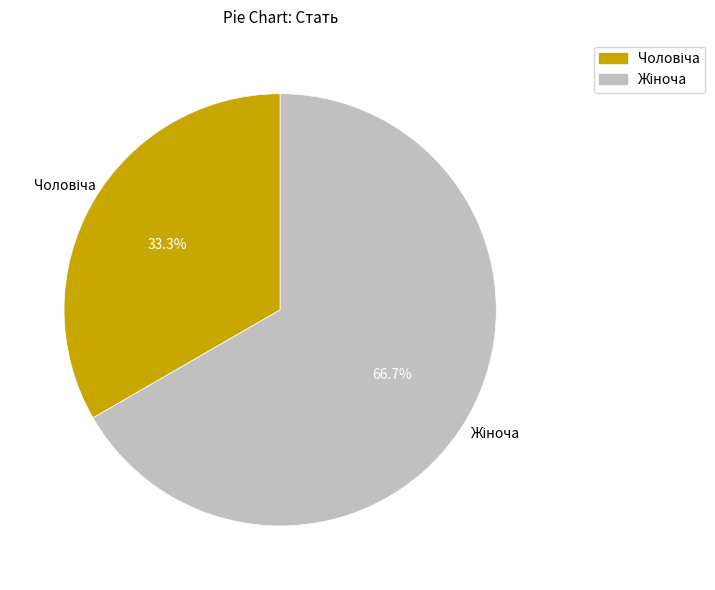

Does any single category account for the majority?

Yes